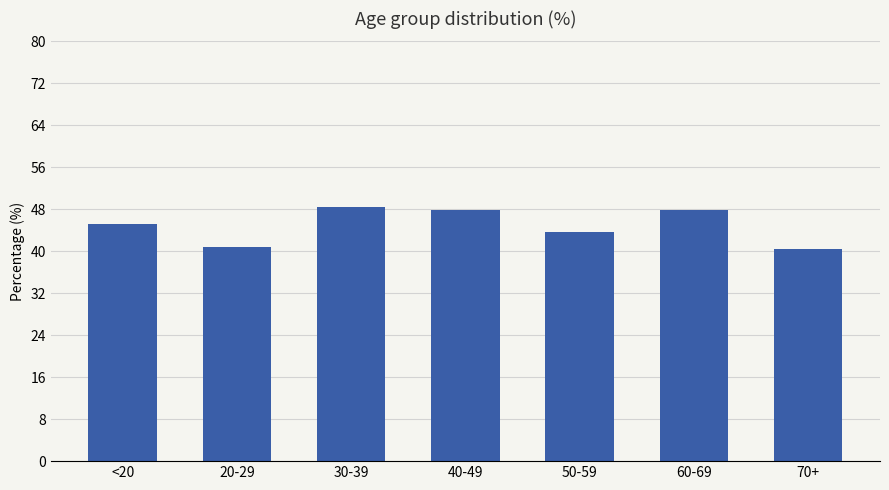

What is the smallest value displayed?

40.4